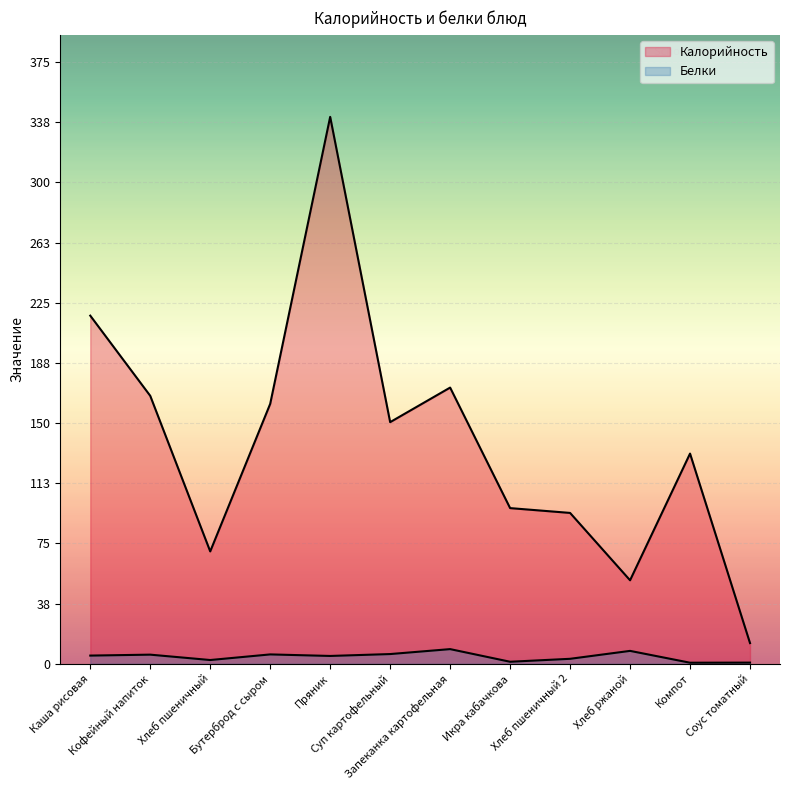

List the labels in order of Белки value, largest first.

Запеканка картофельная, Хлеб ржаной, Суп картофельный, Бутерброд с сыром, Кофейный напиток, Каша рисовая, Пряник, Хлеб пшеничный 2, Хлеб пшеничный, Икра кабачкова, Соус томатный, Компот